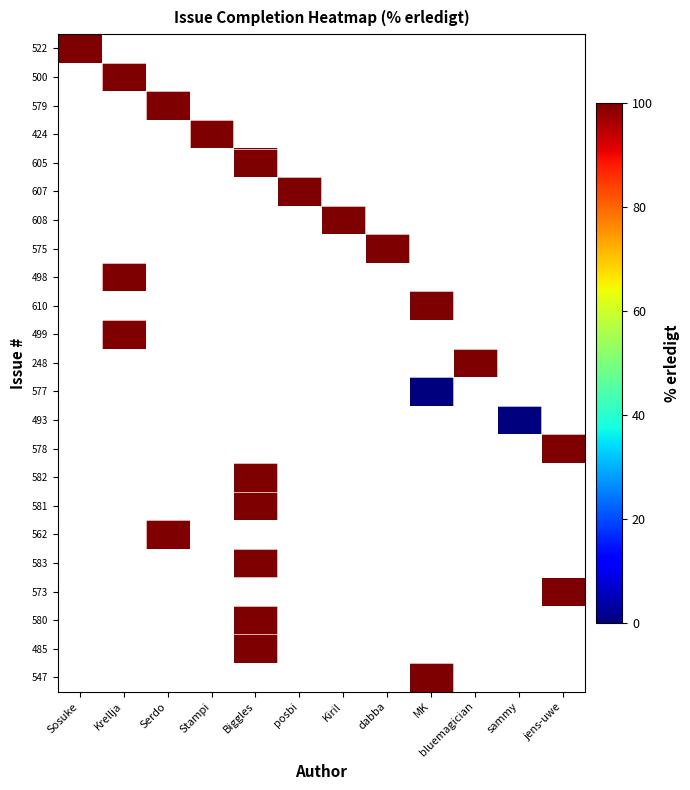

Which series has the widest spread of values?

522